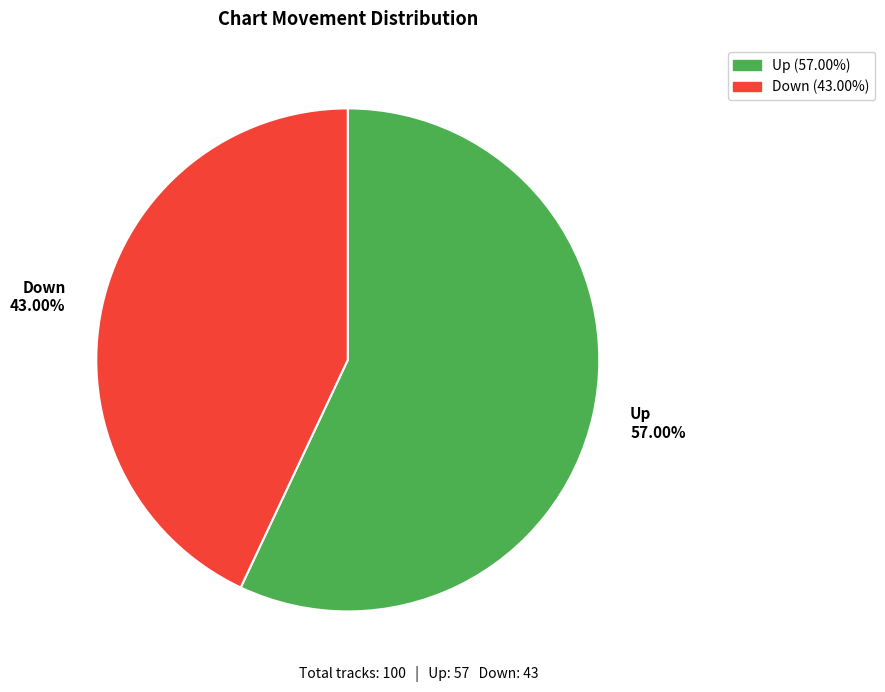

Combined, do Down 43.00% and Up 57.00% account for over 50%?

Yes